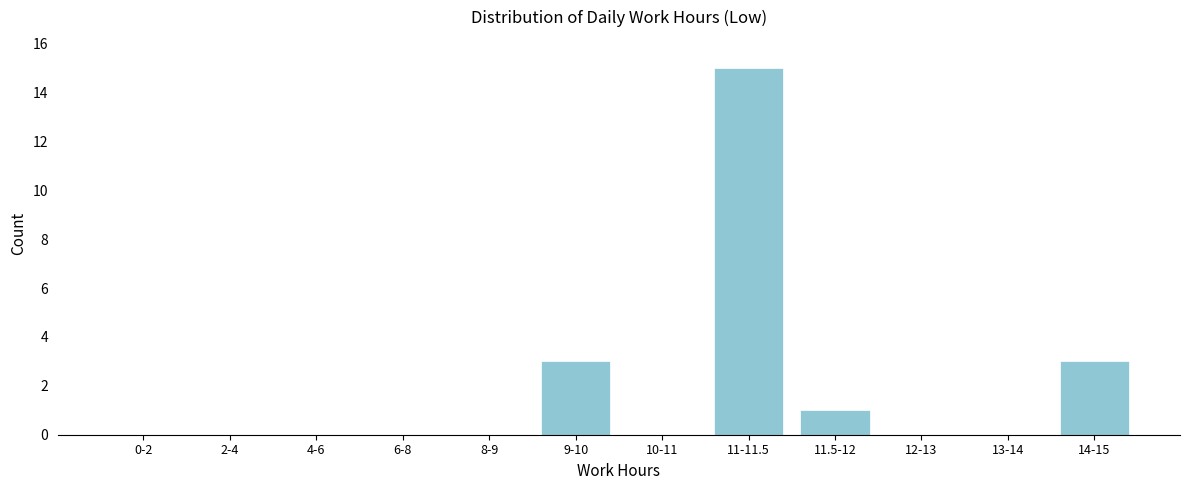

Reading right to left, extract all data points from this chart.

14-15=3	13-14=0	12-13=0	11.5-12=1	11-11.5=15	10-11=0	9-10=3	8-9=0	6-8=0	4-6=0	2-4=0	0-2=0